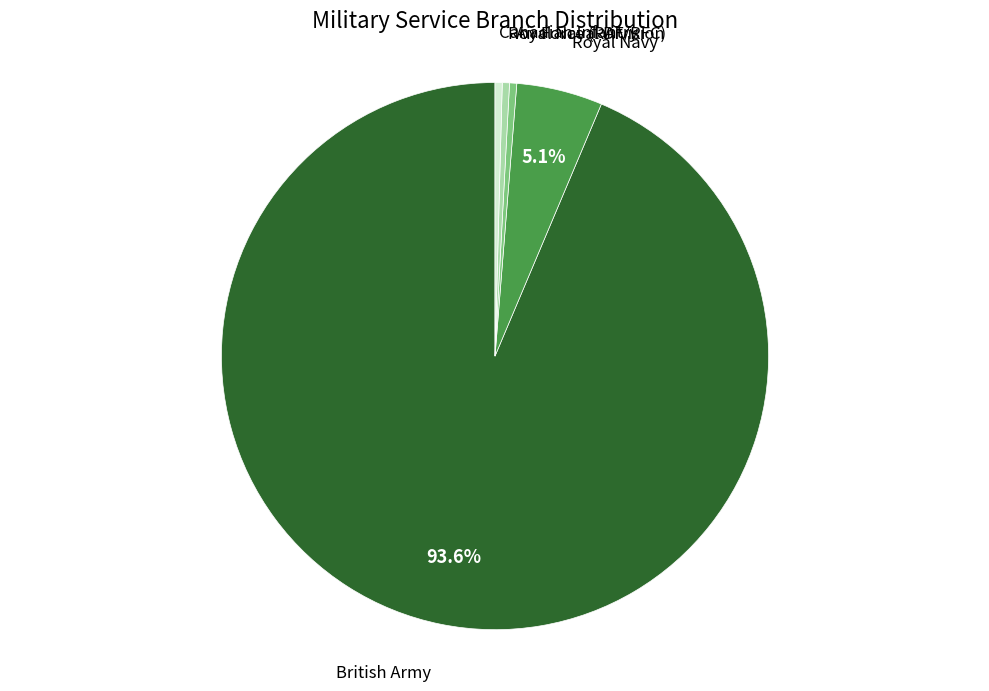

Count the number of slices in the pie.

5